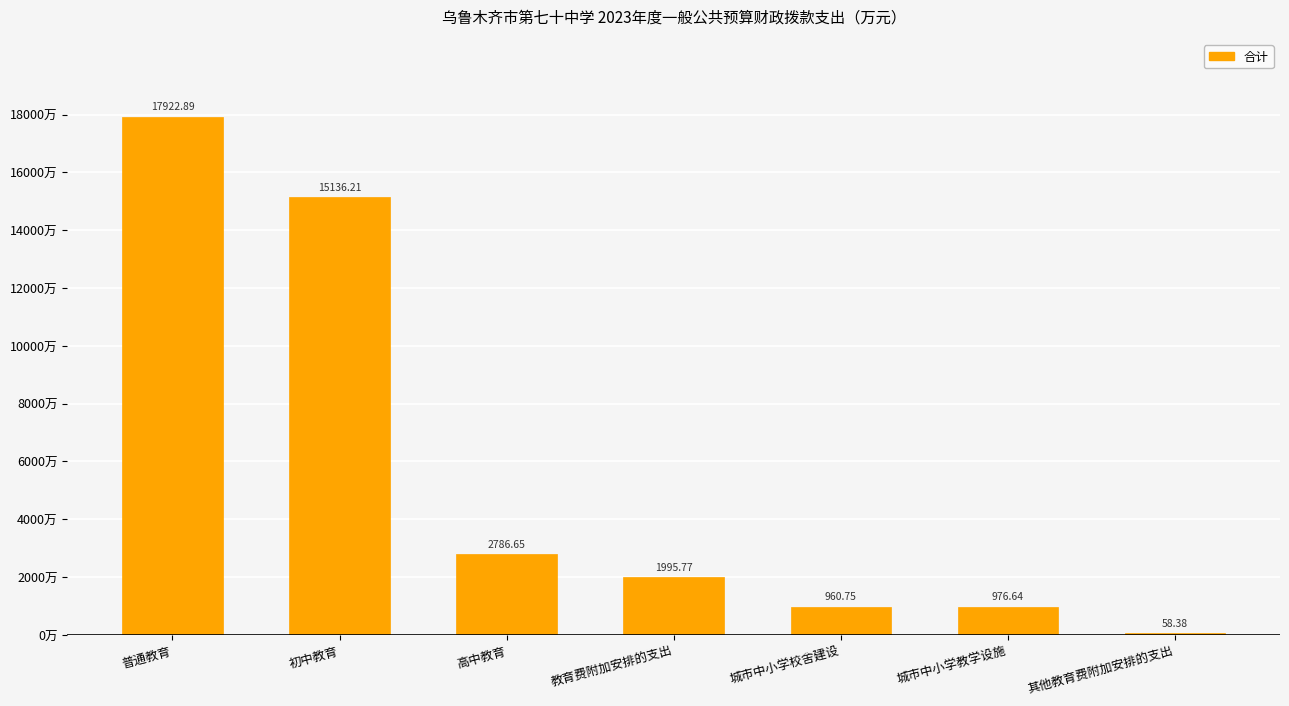

Reading right to left, list all the values displayed in this chart.

58.4	976.6	960.8	1995.8	2786.7	15136.2	17922.9